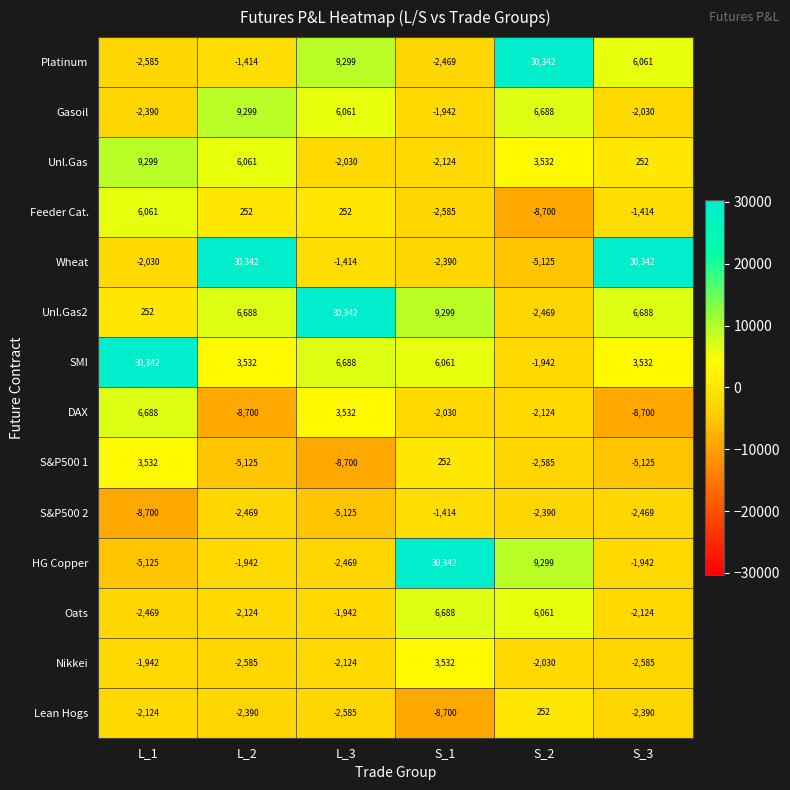

At which category is the sum across all series the highest?

S_1